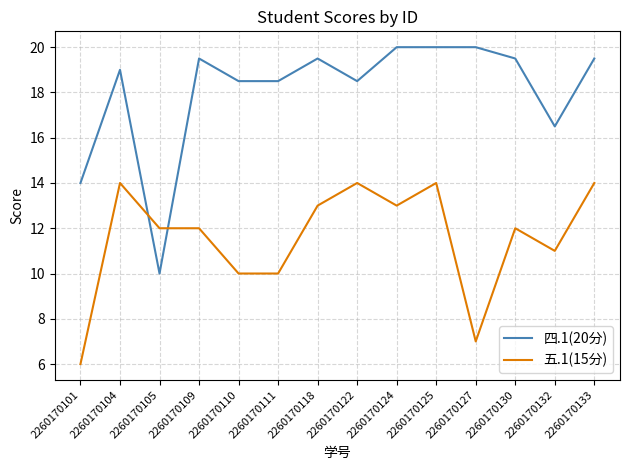

At which category is the sum across all series the highest?

2260170125